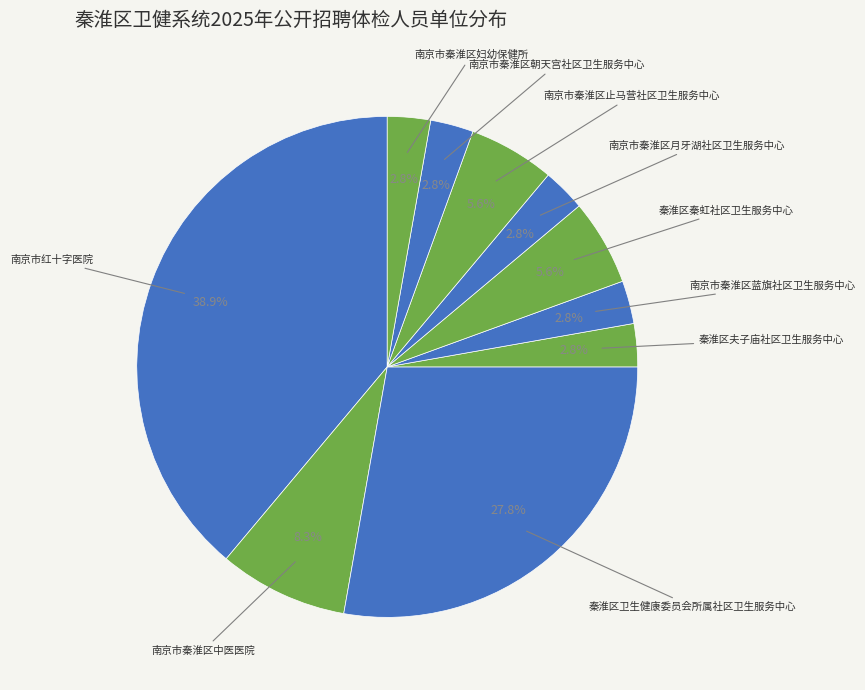

How many segments does this pie chart have?

10